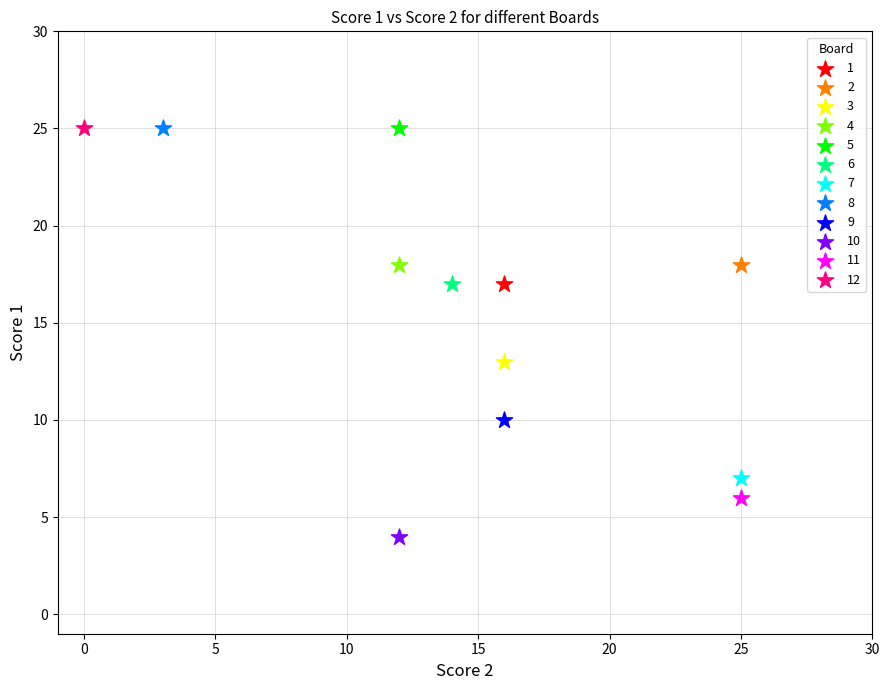

What are all the series names shown in the legend?

1, 2, 3, 4, 5, 6, 7, 8, 9, 10, 11, 12